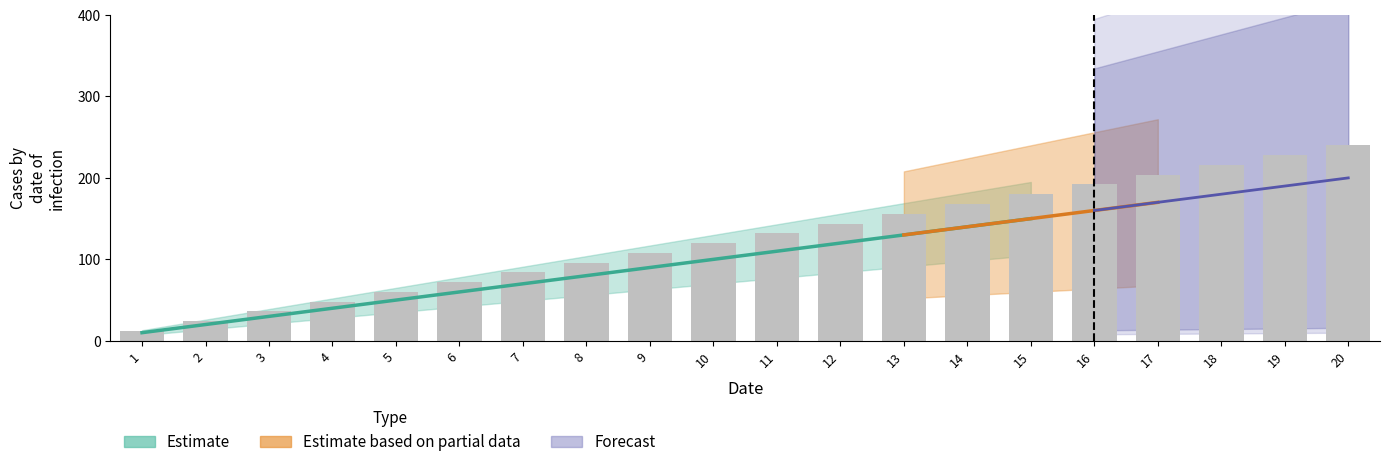

Reading right to left, extract all data points from this chart.

240	228	216	204	192	180	168	156	144	132	120	108	96	84	72	60	48	36	24	12